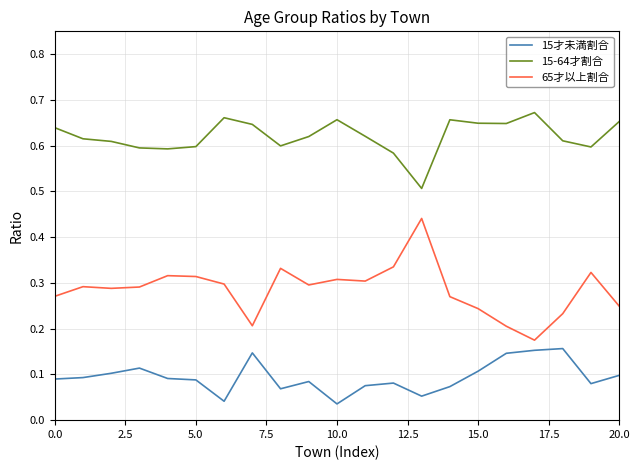

Which series has the largest total across all categories?

15-64才割合